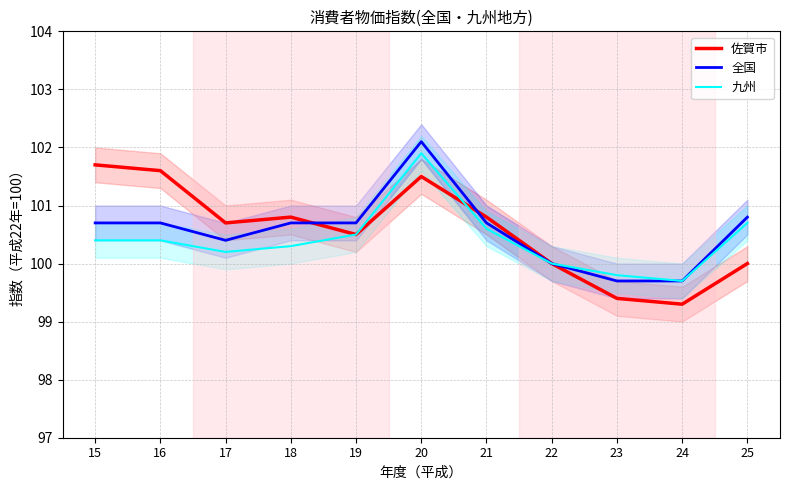

Which series has the widest spread of values?

佐賀市